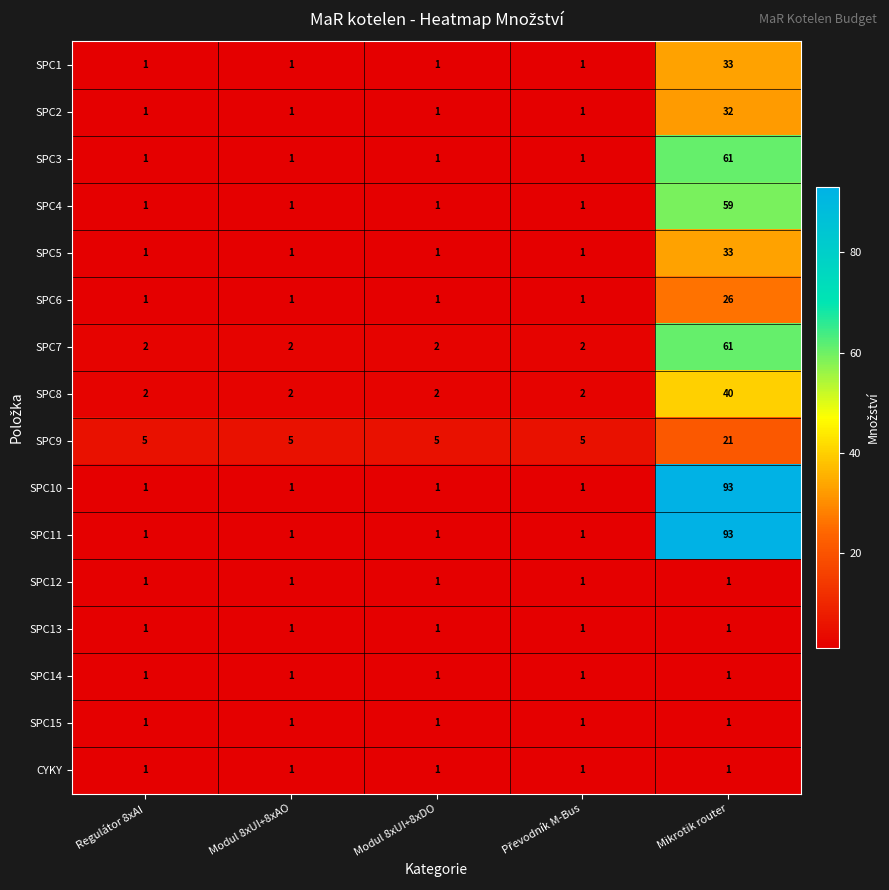

At which category is the sum across all series the highest?

Mikrotik router